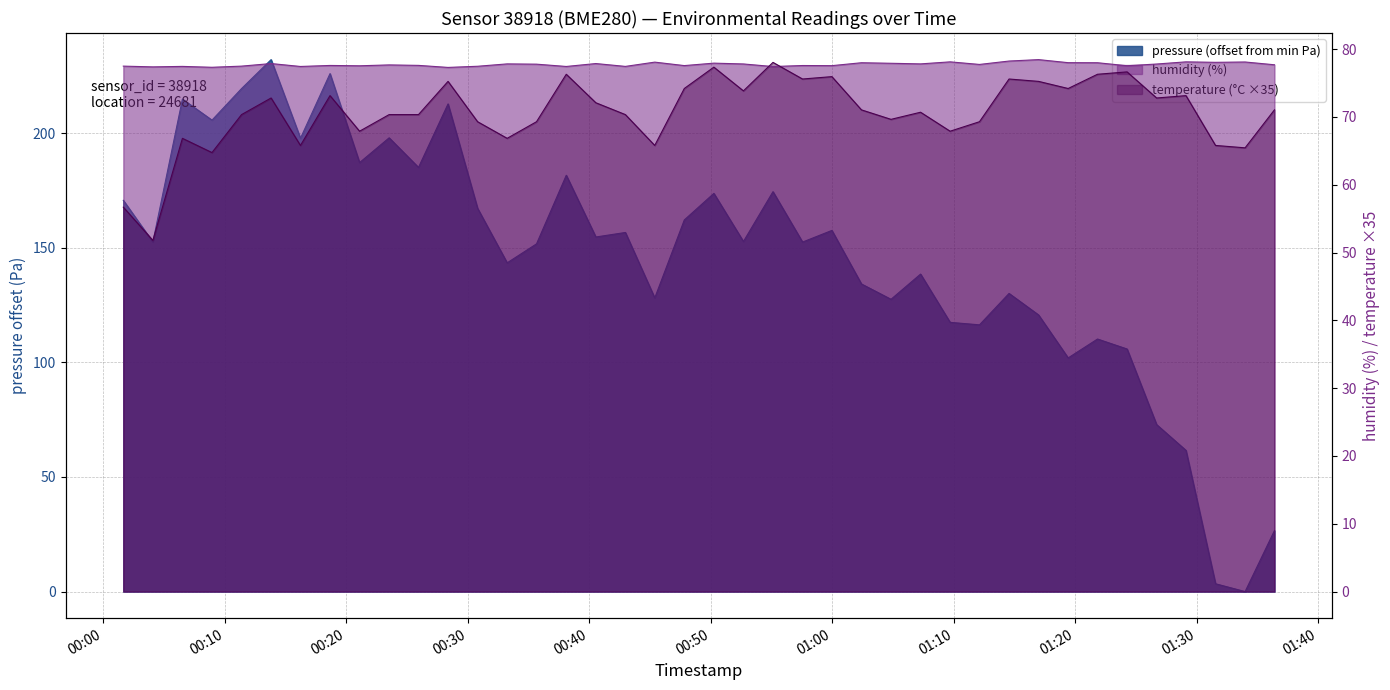

Reading right to left, transcribe all the data shown in this chart.

pressure: 26.6	0.0	3.4	61.6	72.9	105.9	110.2	102.0	120.7	130.1	116.4	117.5	138.6	127.6	134.2	157.6	152.5	174.5	152.8	173.8	162.2	128.2	156.7	154.8	181.7	151.8	143.5	167.2	212.8	185.1	198.0	187.2	226.1	197.8	232.2	219.5	205.8	214.9	152.6	170.8
humidity: 77.7	78.1	78.1	78.1	77.8	77.6	78.0	78.0	78.5	78.2	77.8	78.1	77.8	77.9	78.0	77.6	77.6	77.4	77.8	77.9	77.6	78.1	77.5	77.9	77.5	77.8	77.8	77.5	77.3	77.6	77.7	77.5	77.6	77.5	77.9	77.5	77.3	77.5	77.4	77.5
temperature: 71.0	65.5	65.8	73.1	72.8	76.6	76.3	74.2	75.2	75.6	69.3	67.9	70.7	69.7	71.0	76.0	75.6	78.0	73.8	77.3	74.2	65.8	70.3	72.1	76.3	69.3	66.8	69.3	75.2	70.3	70.3	67.9	73.1	65.8	72.8	70.3	64.8	66.8	51.8	56.7